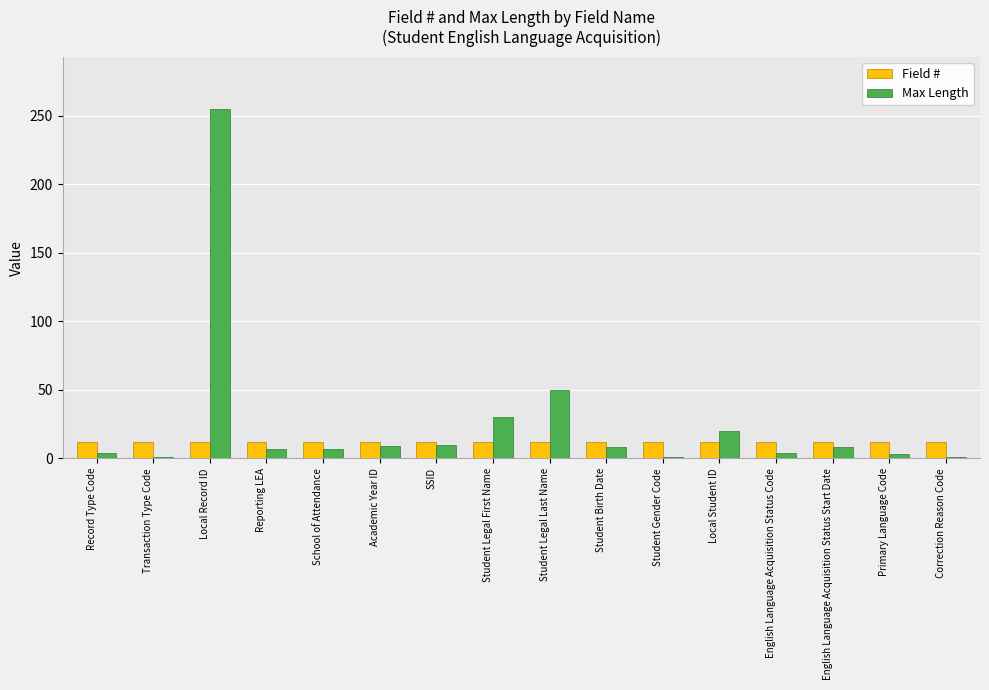

What is the average value of the Max Length series?

26.1